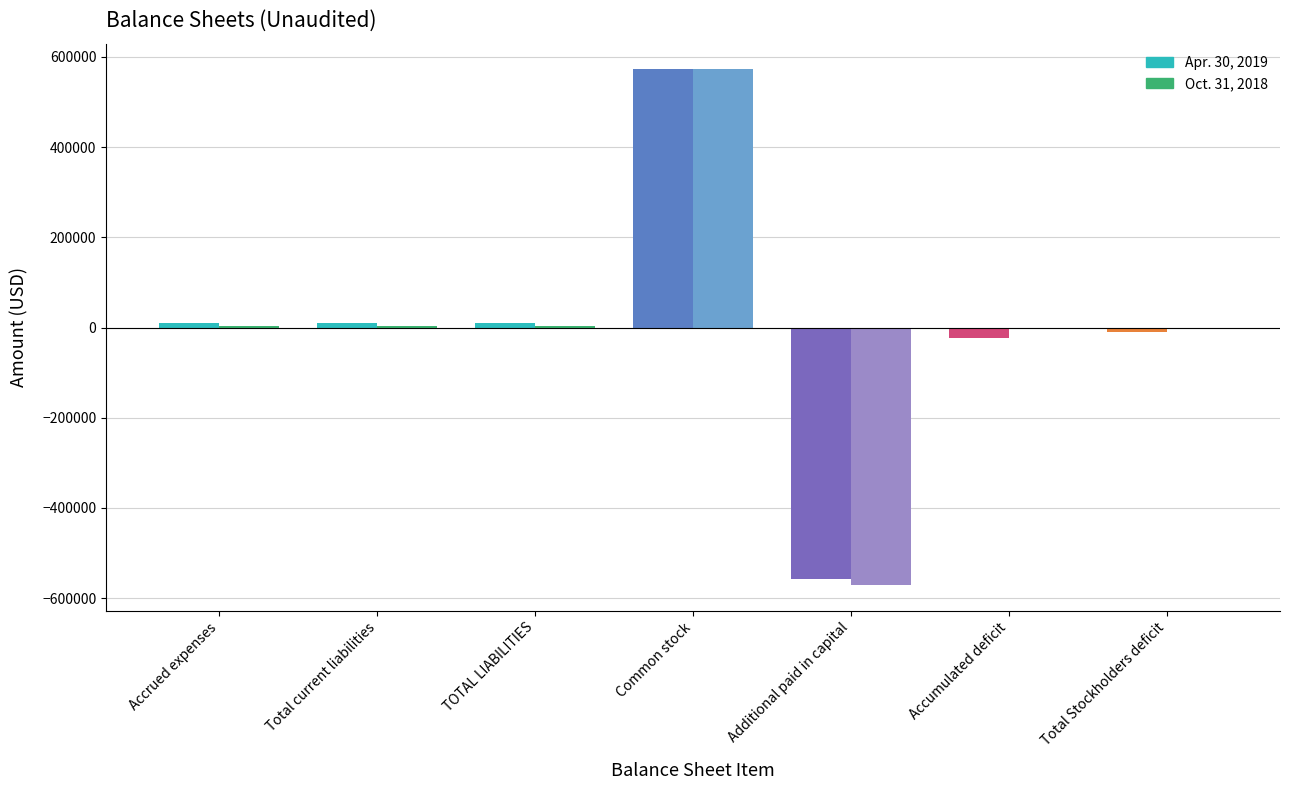

Read the Oct. 31, 2018 value at Common stock.

572365